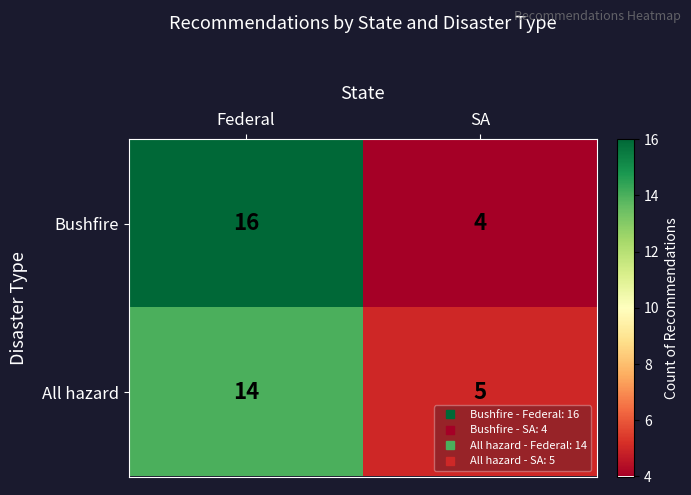

Which category has the highest value in the Bushfire series?

Federal